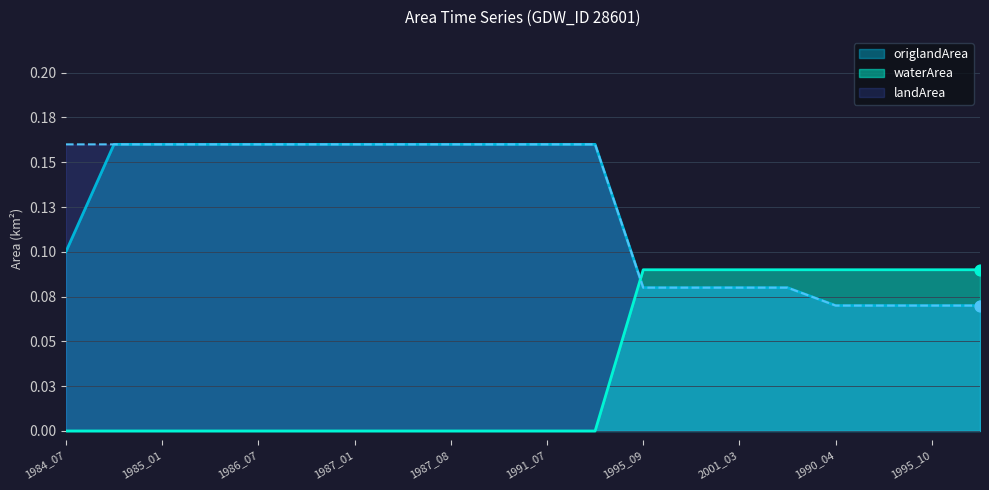

Which series has the largest Y range (max minus min)?

landArea